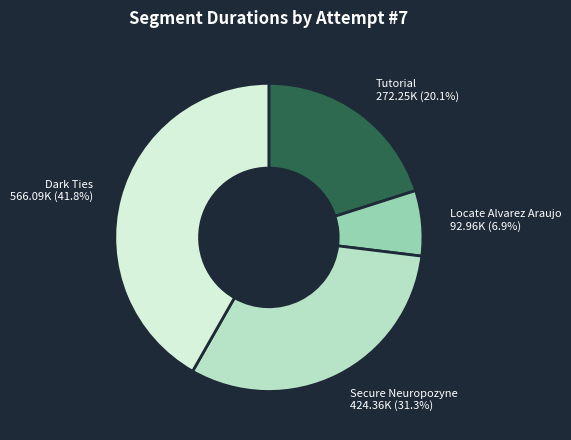

To the nearest percent, what portion does Dark Ties represent?

42%